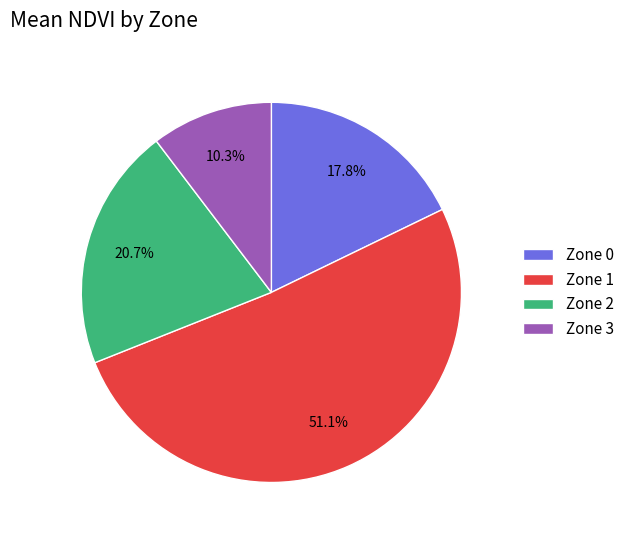

What is the largest slice in the pie chart?

Zone 1